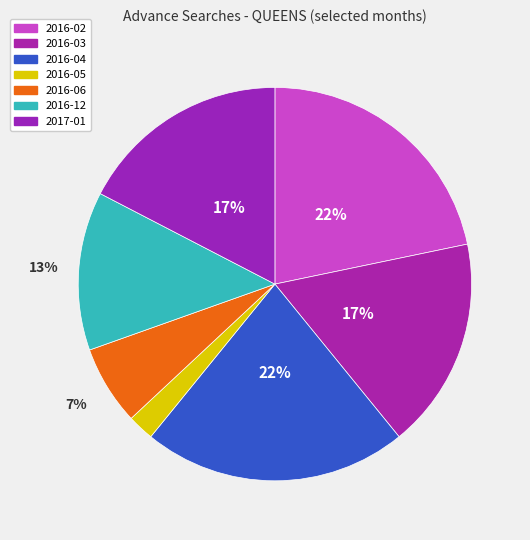

What is the smallest slice in the pie chart?

2016-05